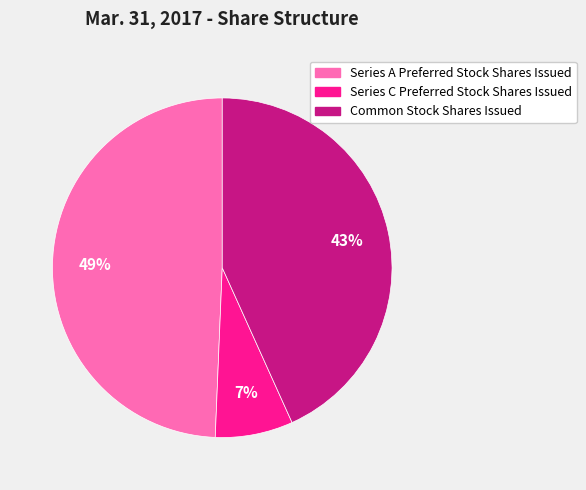

Rank the categories by value from highest to lowest.

Series A Preferred Stock Shares Issued, Common Stock Shares Issued, Series C Preferred Stock Shares Issued